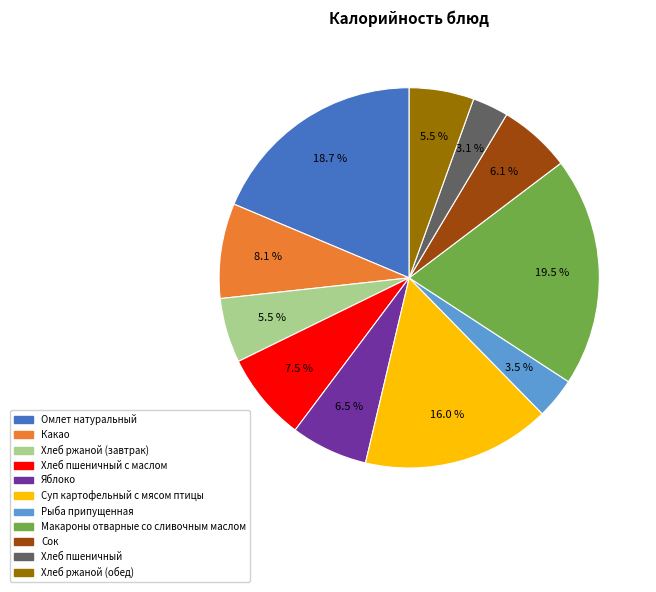

Is there any slice that represents more than half of the pie?

No